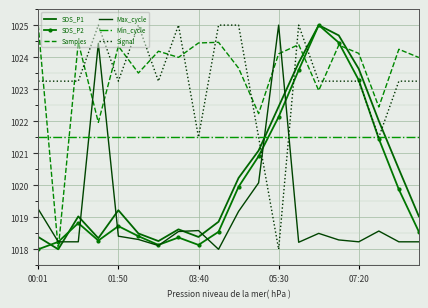

Which series ends up on top after the final intersection of Max_cycle and SDS_P1?

SDS_P1